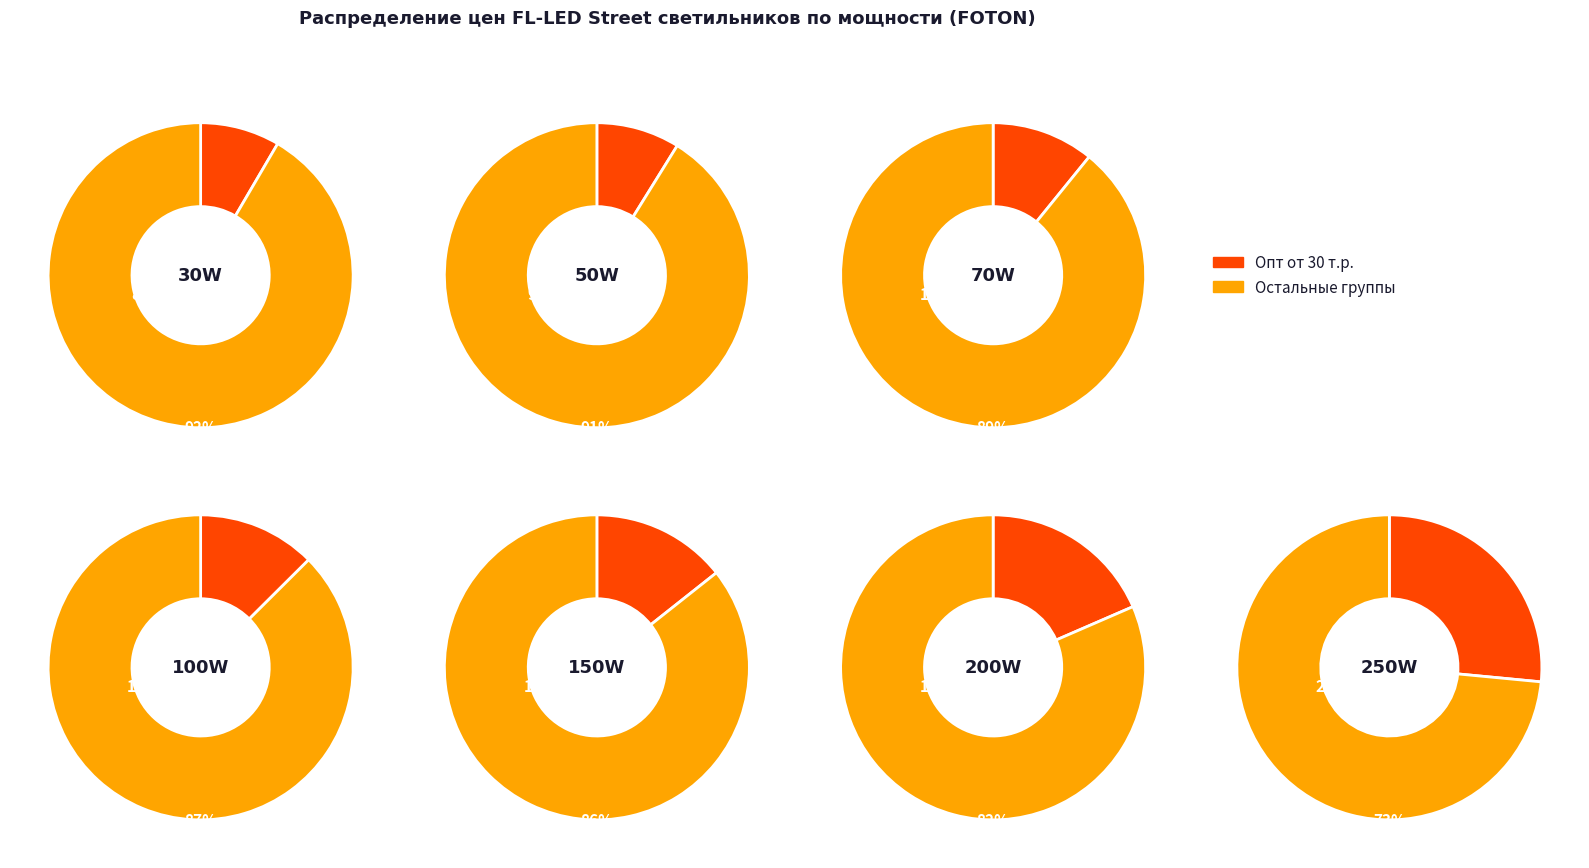

The 150W slice represents 14% of the pie. True or false?

True